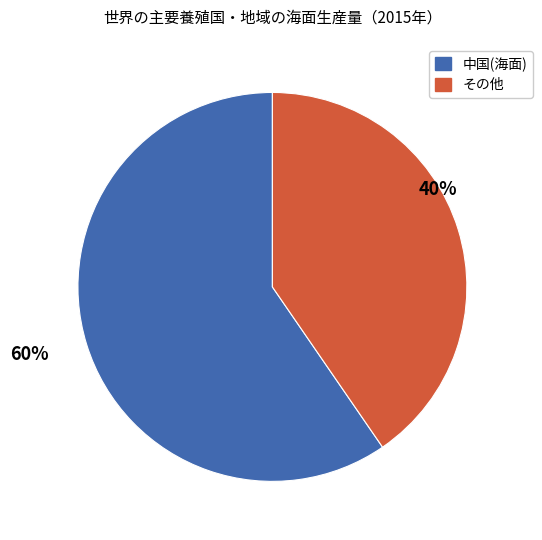

Is there a majority slice in this chart?

Yes